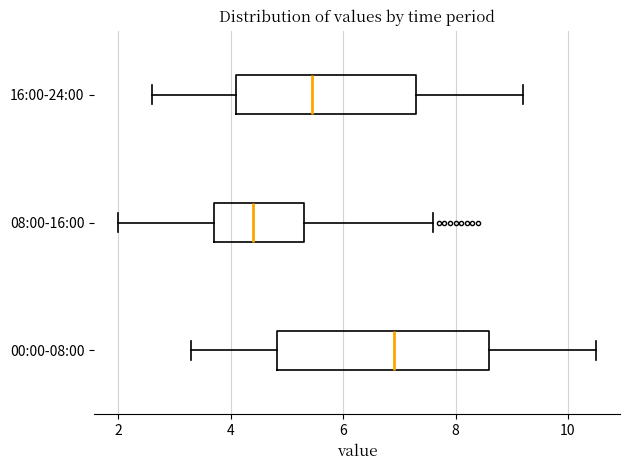

Which box's median line is the furthest to the left?

08:00-16:00